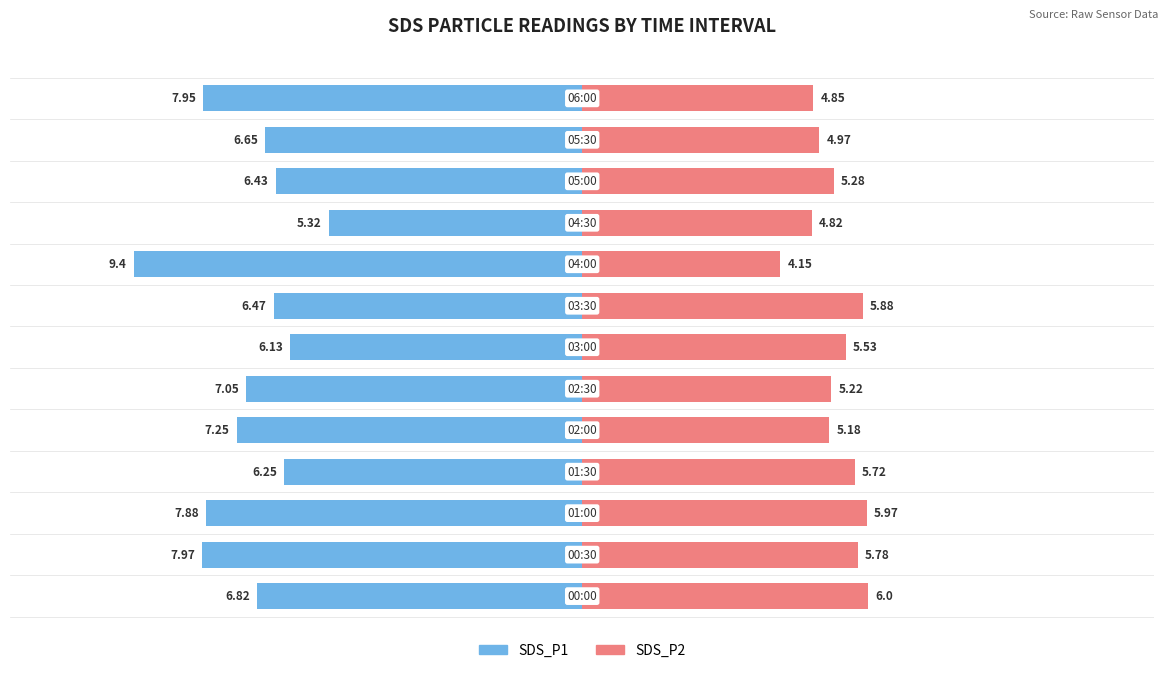

At how many categories does at least one series exceed -1?

13